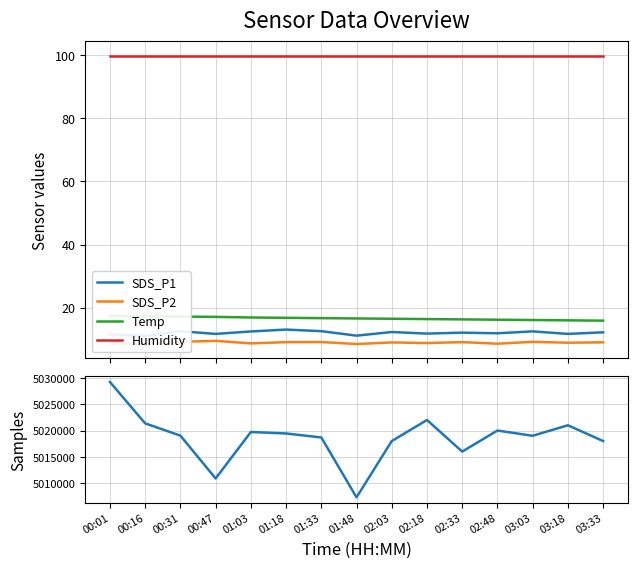

What is the spread (max minus min) of values at 03:33?

5017991.0